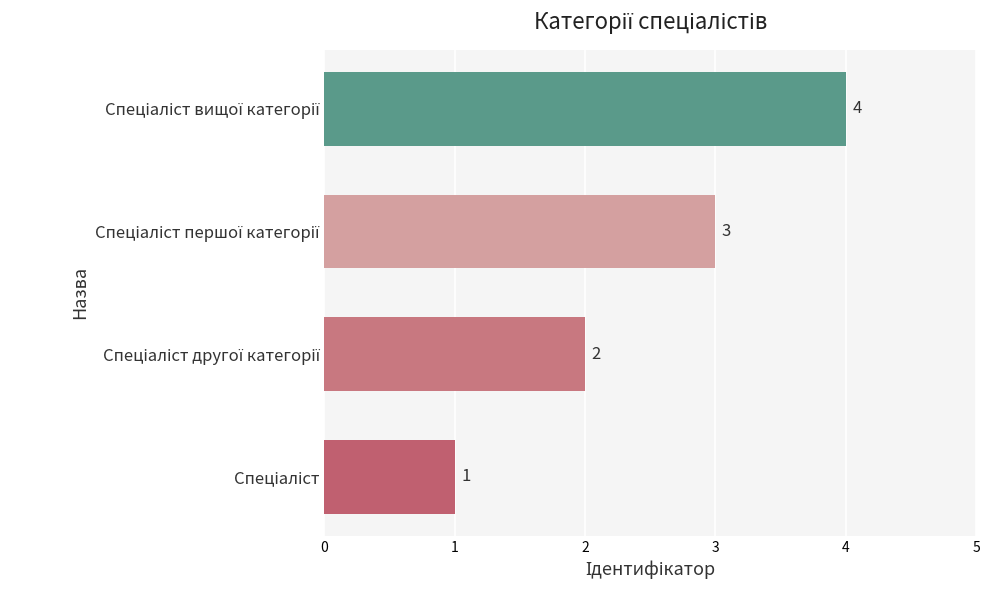

What is the sum of all values?

10